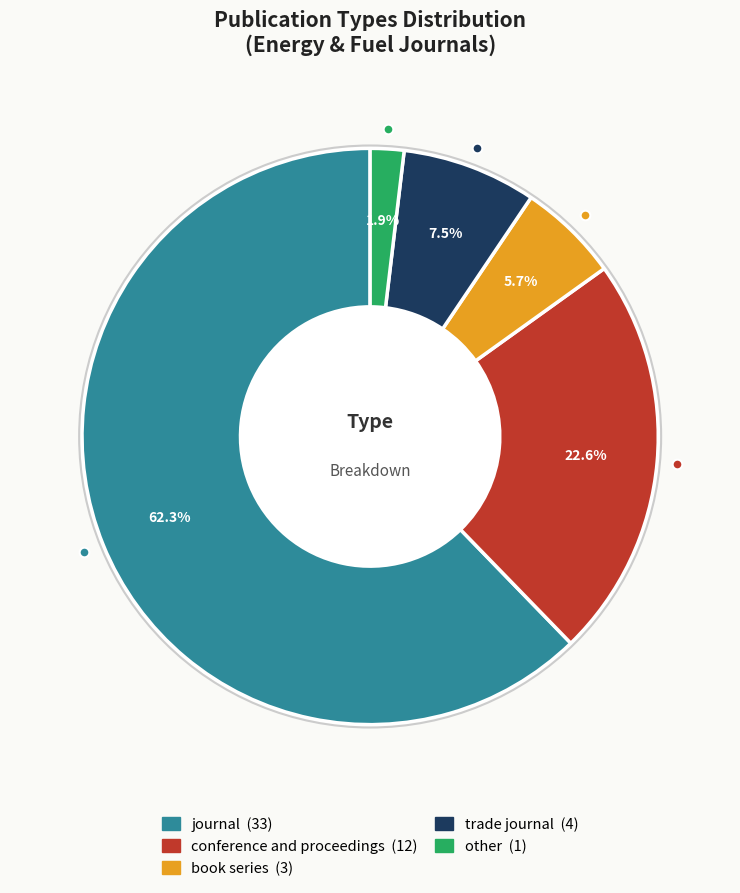

Approximately how many times larger is the value at conference and proceedings compared to book series?

4.0